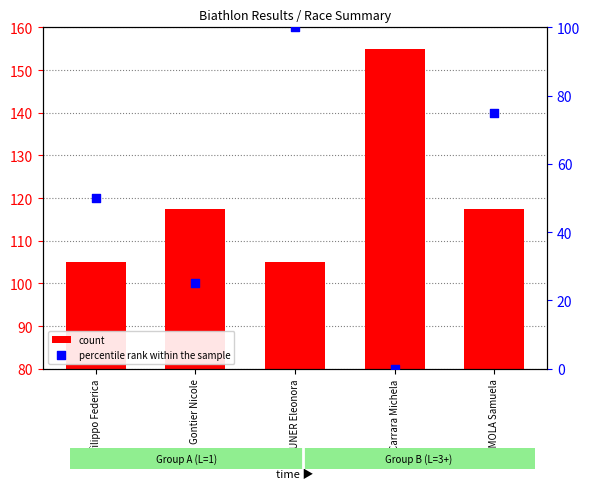

Which series has the largest Y range (max minus min)?

percentile rank within the sample